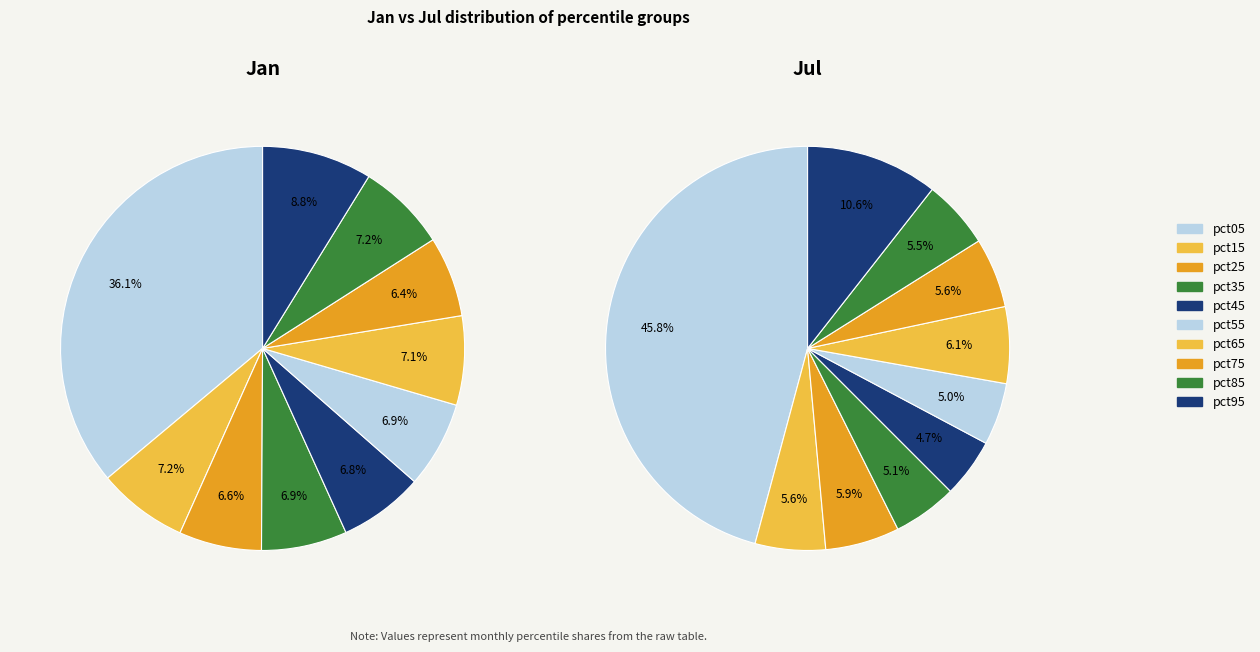

To the nearest percent, what portion does 7 represent?

6%